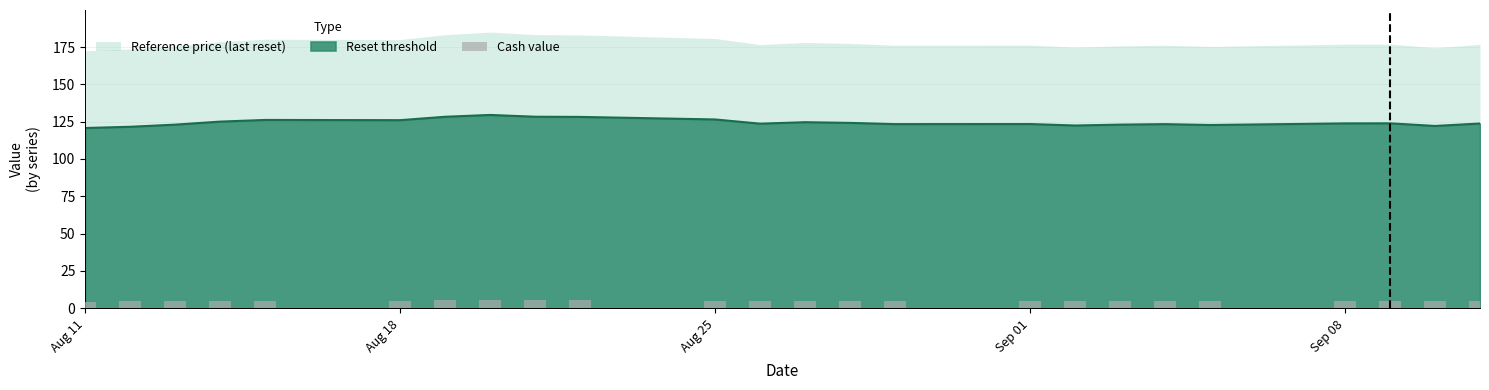

Does the chart contain stacked bars?

No